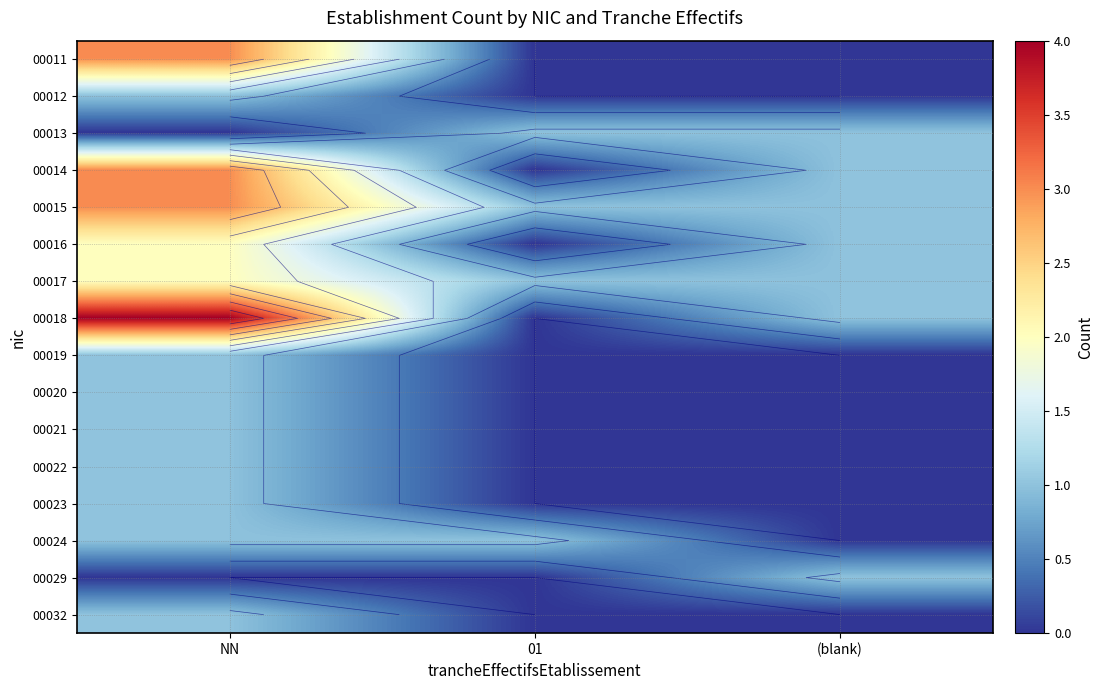

Rank the categories by 00020 value from lowest to highest.

01, (blank), NN